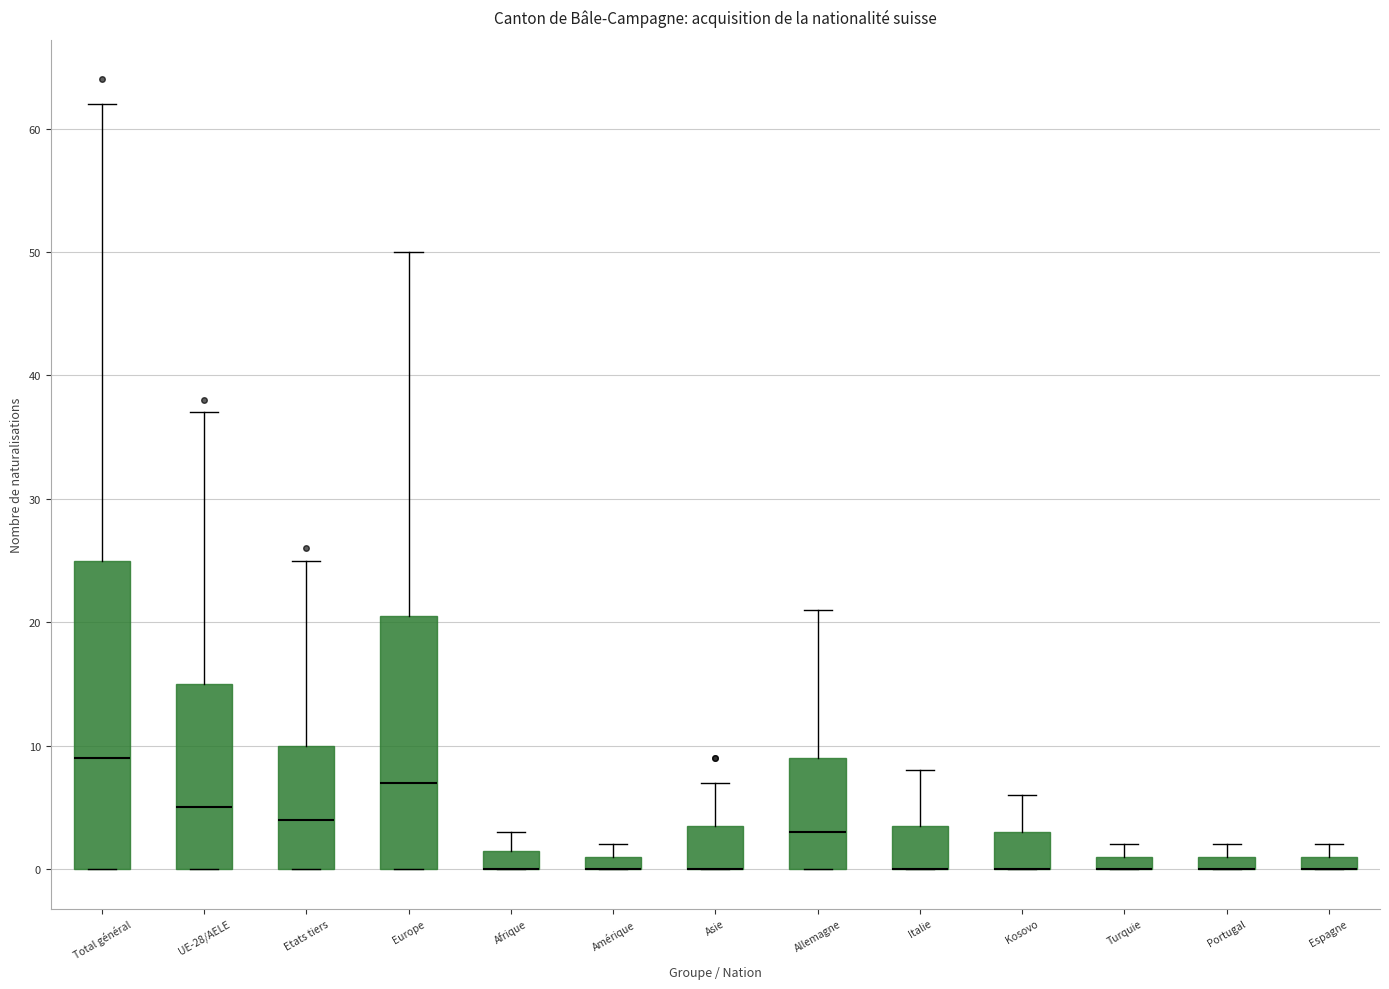

Where is the lower edge of the box for Europe on the y-axis? The values are not printed on the chart, so give them approximately, as read against the axis.

0